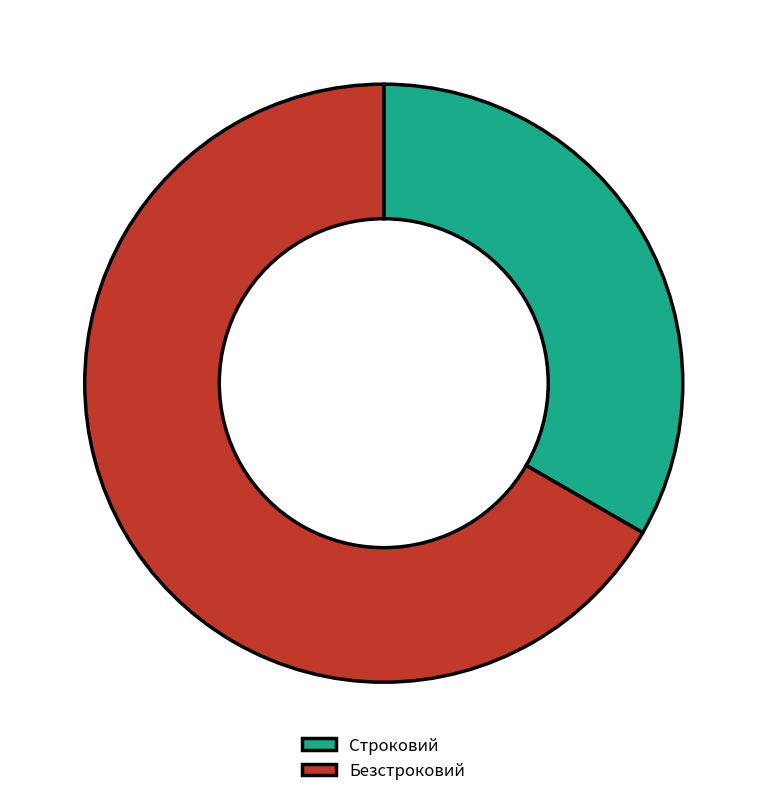

Which category has the biggest portion of the pie?

Безстроковий